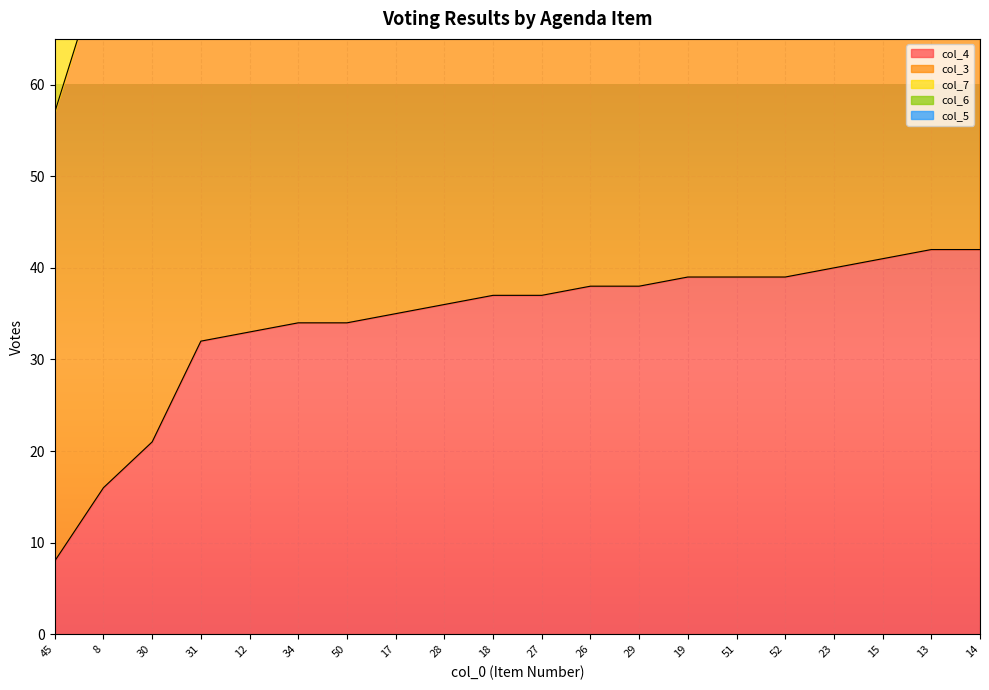

What is the label of the 20th point from the right?

45